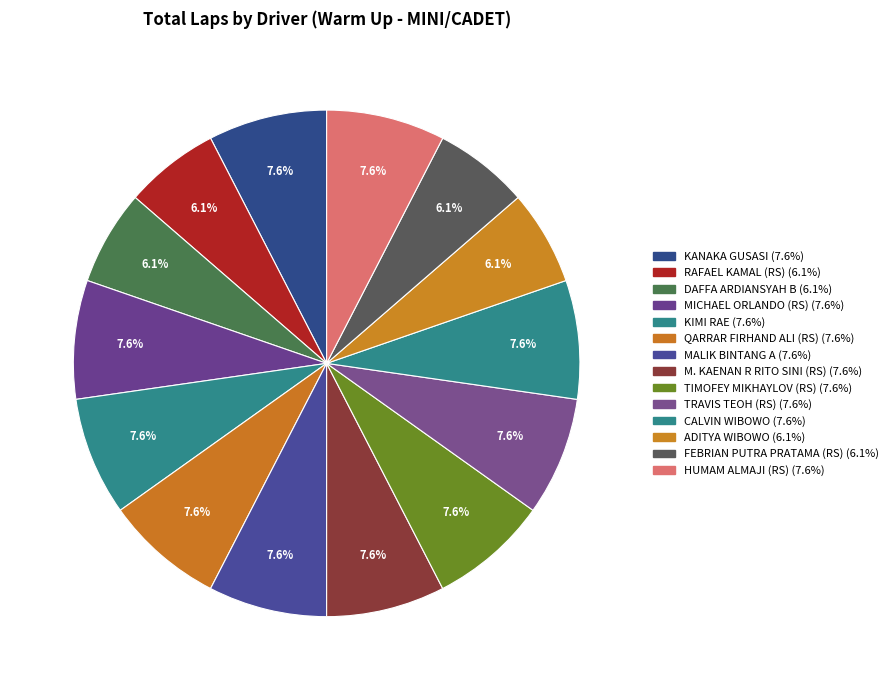

Which slice is the smallest?

RAFAEL KAMAL (RS)